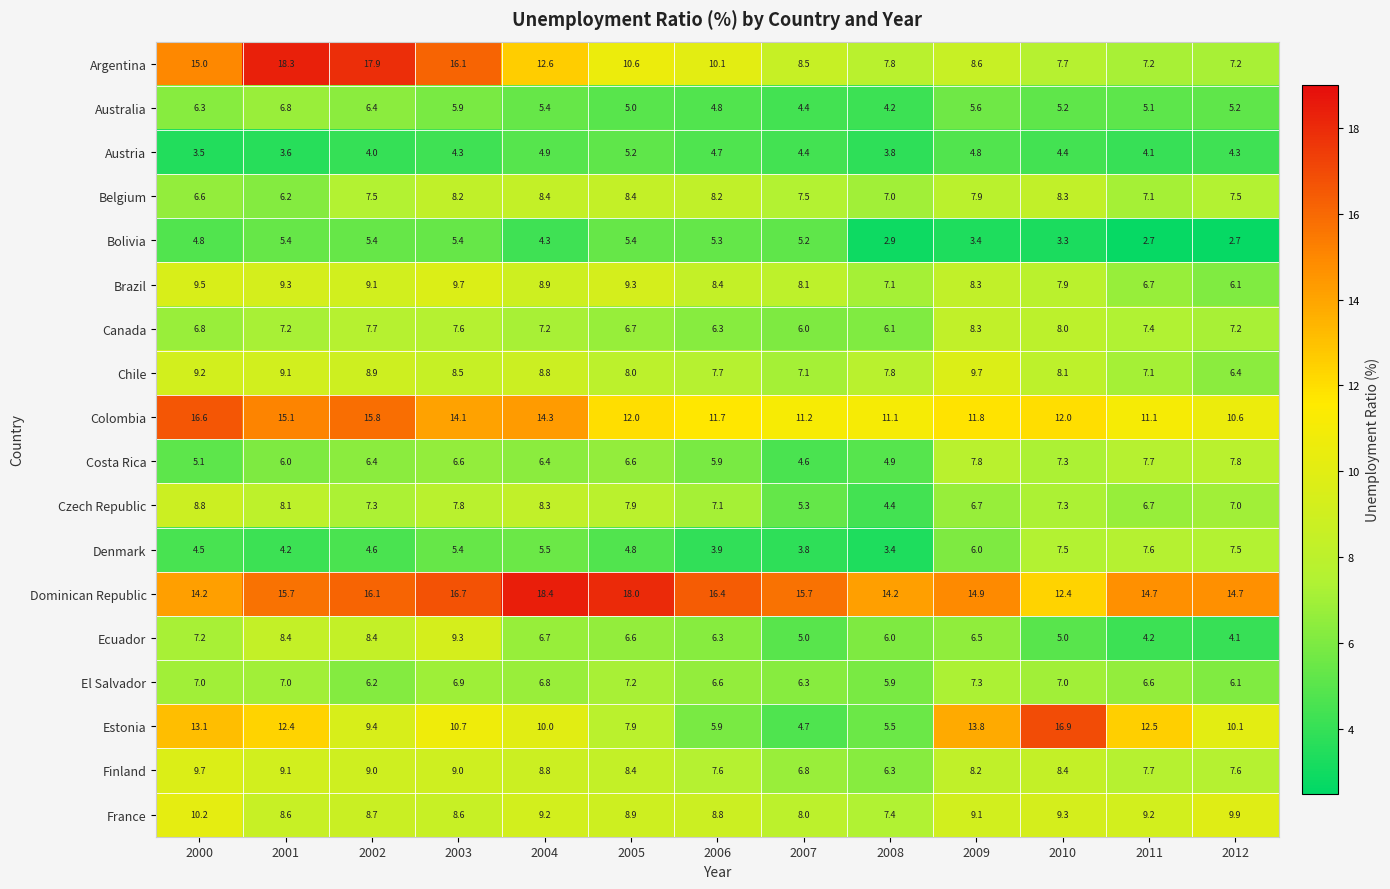

Which series has the widest spread of values?

Estonia